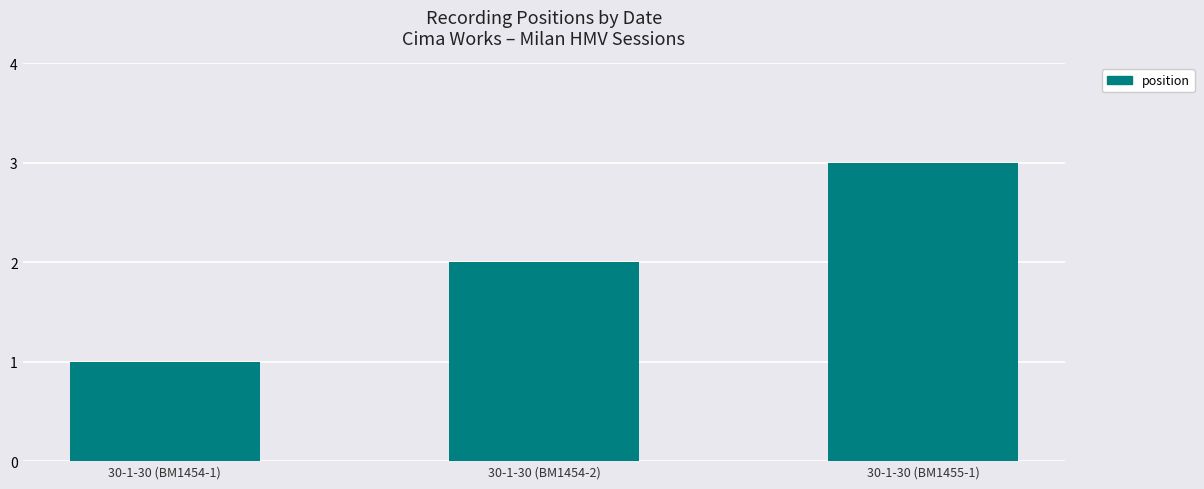

Which has a higher value, 30-1-30 (BM1455-1) or 30-1-30 (BM1454-2)?

30-1-30 (BM1455-1)